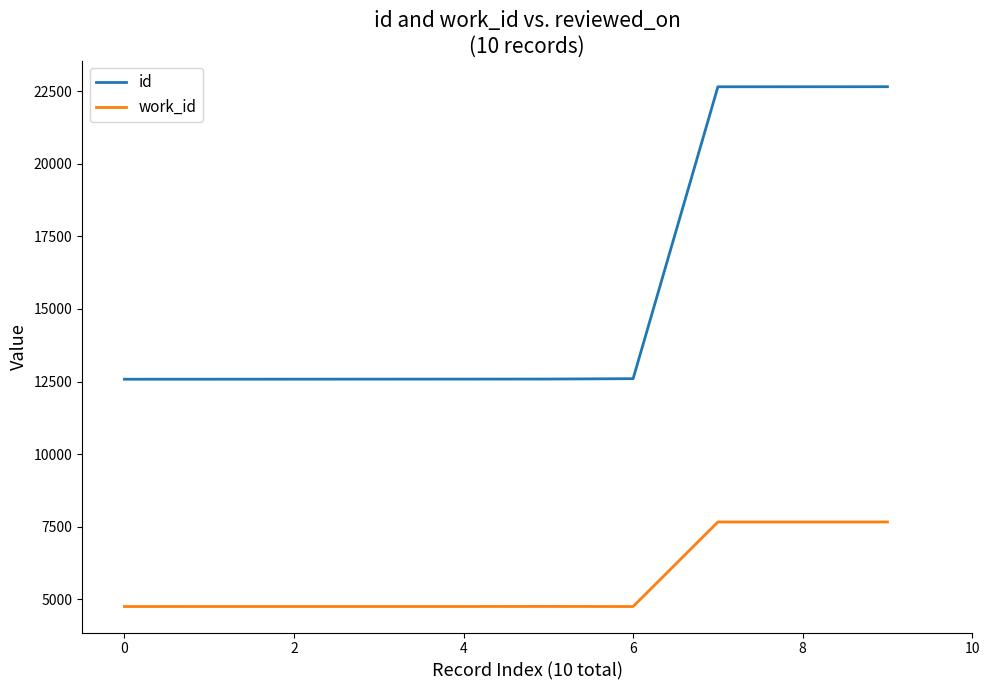

What is the smallest value displayed?

4753